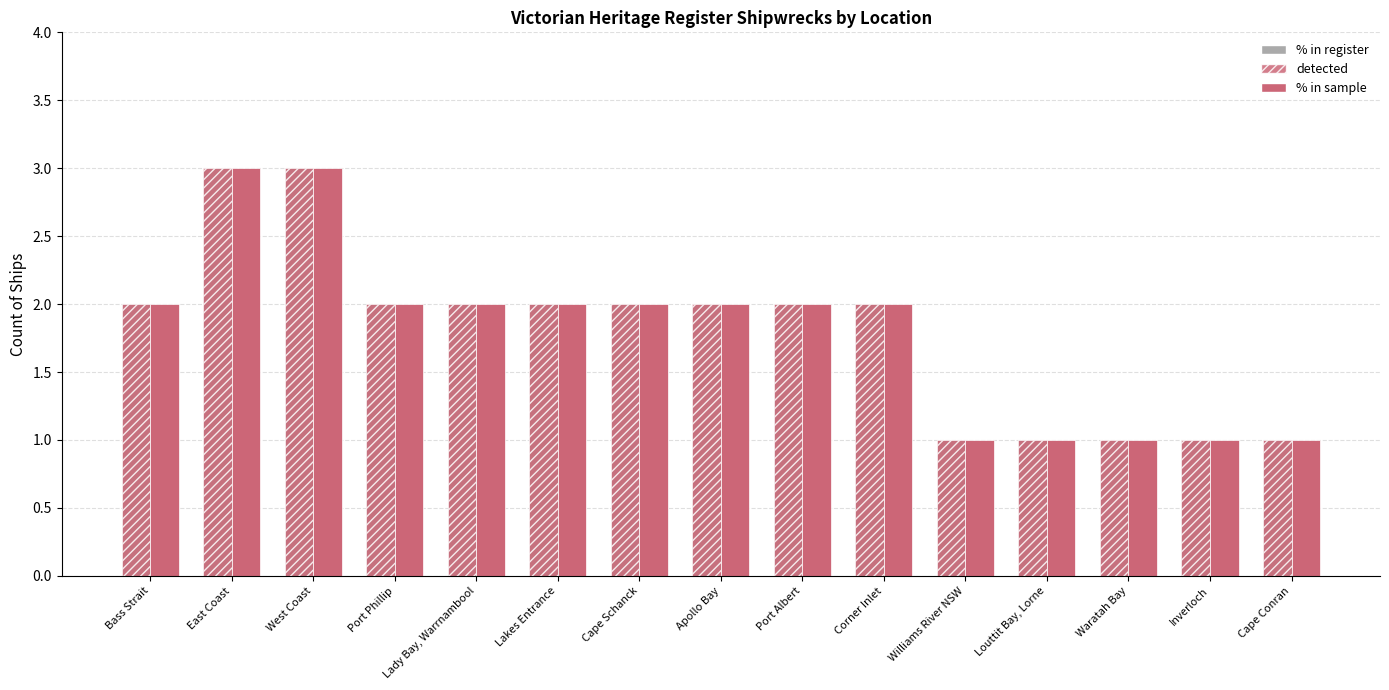

Where is detected nearest to the value 2?

Bass Strait